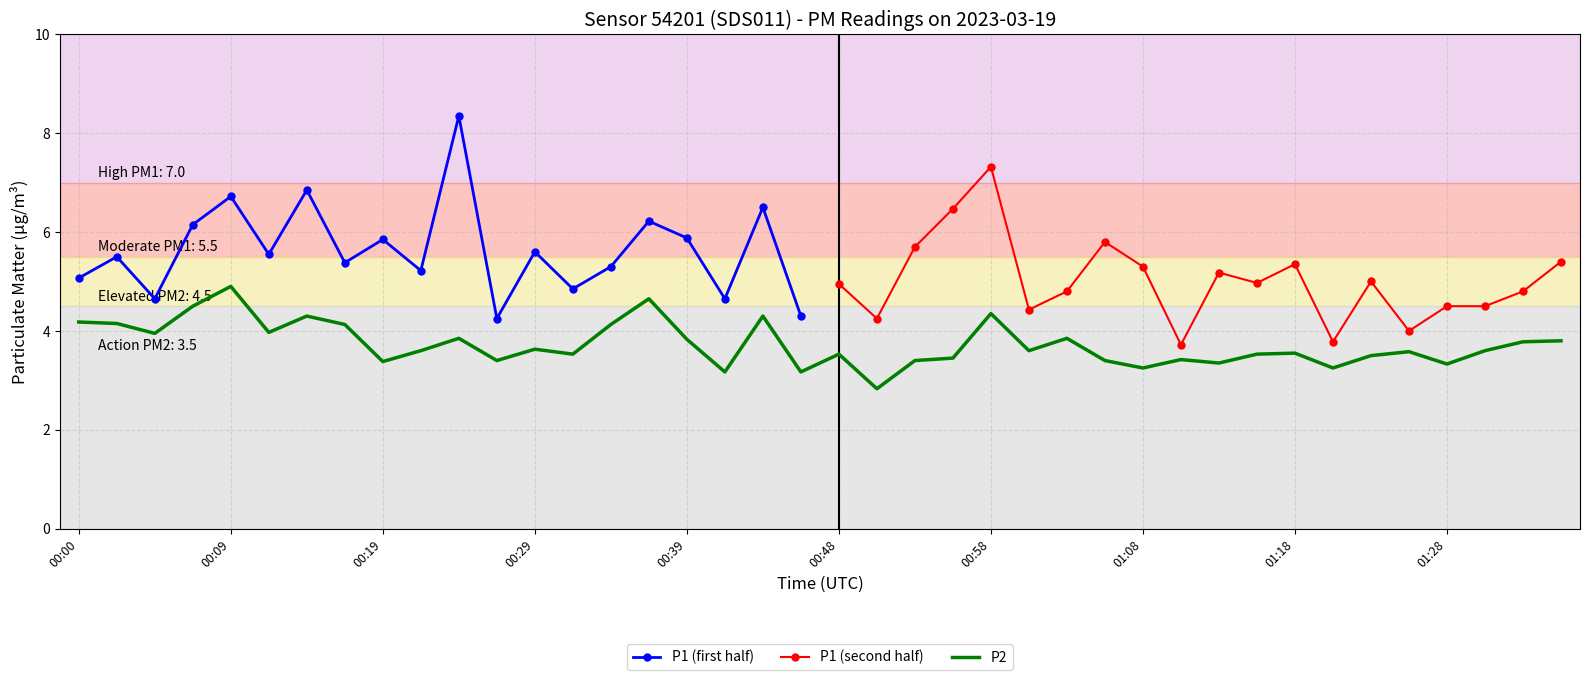

The value of P2 at 00:19 is 3.4. True or false?

True